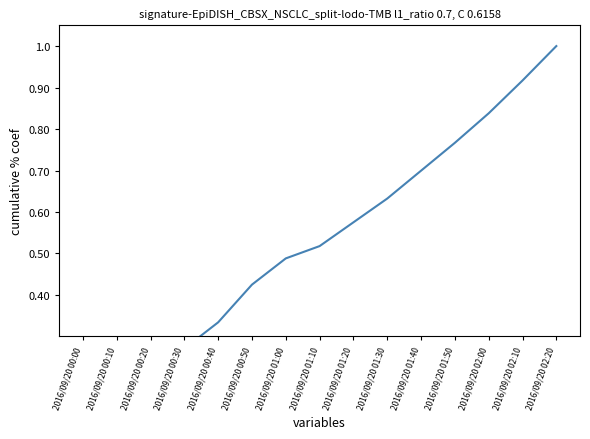

List the labels in order of value, smallest first.

2016/09/20 00:00, 2016/09/20 00:10, 2016/09/20 00:20, 2016/09/20 00:30, 2016/09/20 00:40, 2016/09/20 00:50, 2016/09/20 01:00, 2016/09/20 01:10, 2016/09/20 01:20, 2016/09/20 01:30, 2016/09/20 01:40, 2016/09/20 01:50, 2016/09/20 02:00, 2016/09/20 02:10, 2016/09/20 02:20